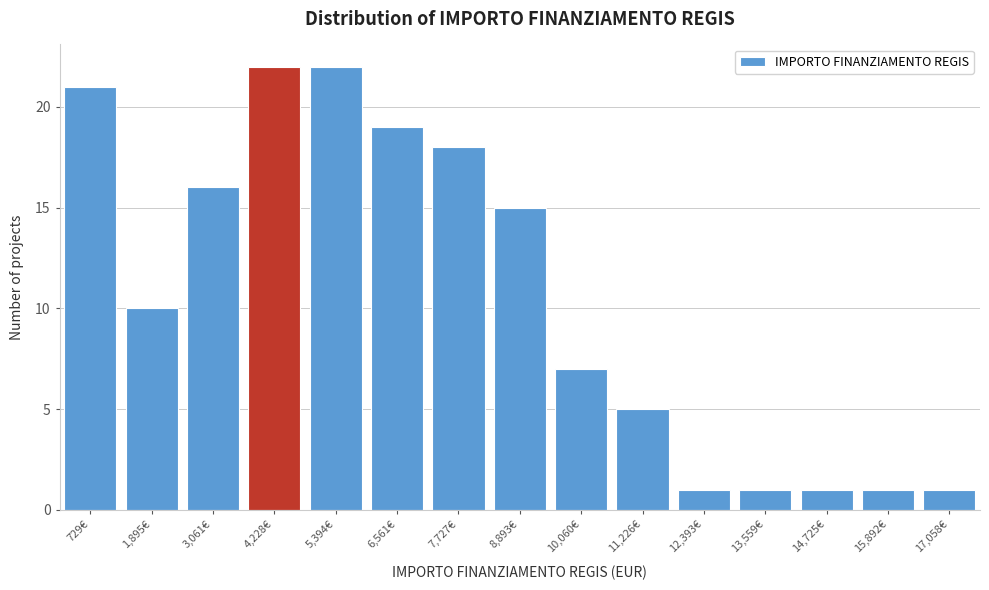

Reading left to right, extract all data points from this chart.

21	10	16	22	22	19	18	15	7	5	1	1	1	1	1